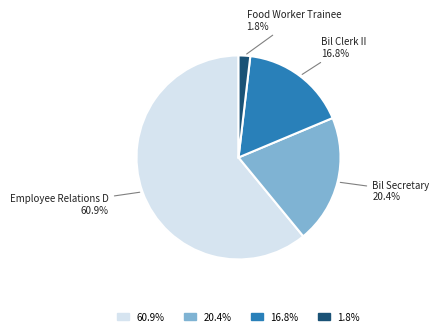

Is 60.9% the majority of the pie?

Yes